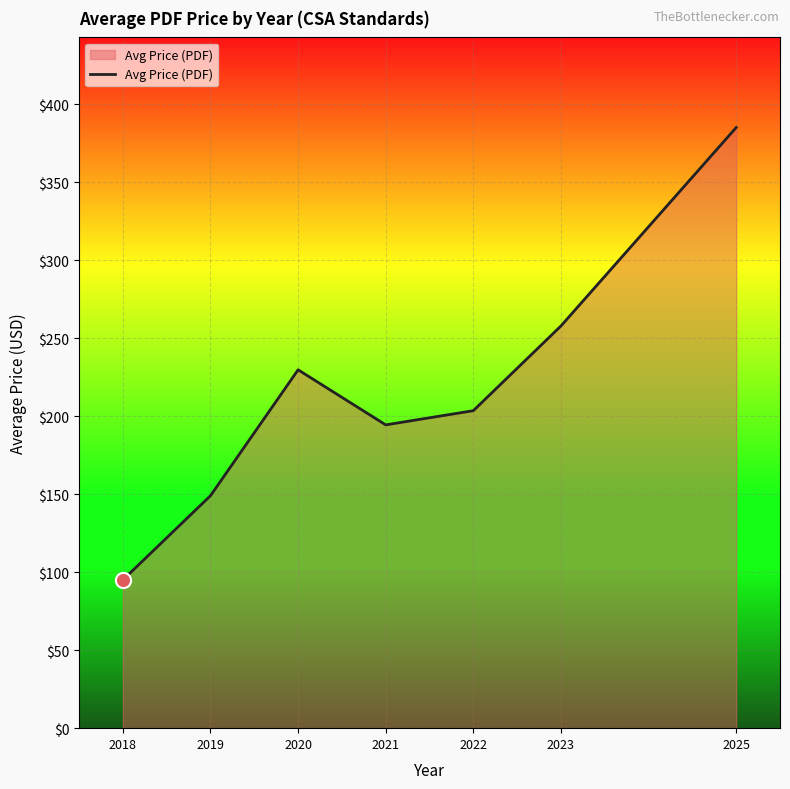

Which has a higher value, 2023 or 2021?

2023